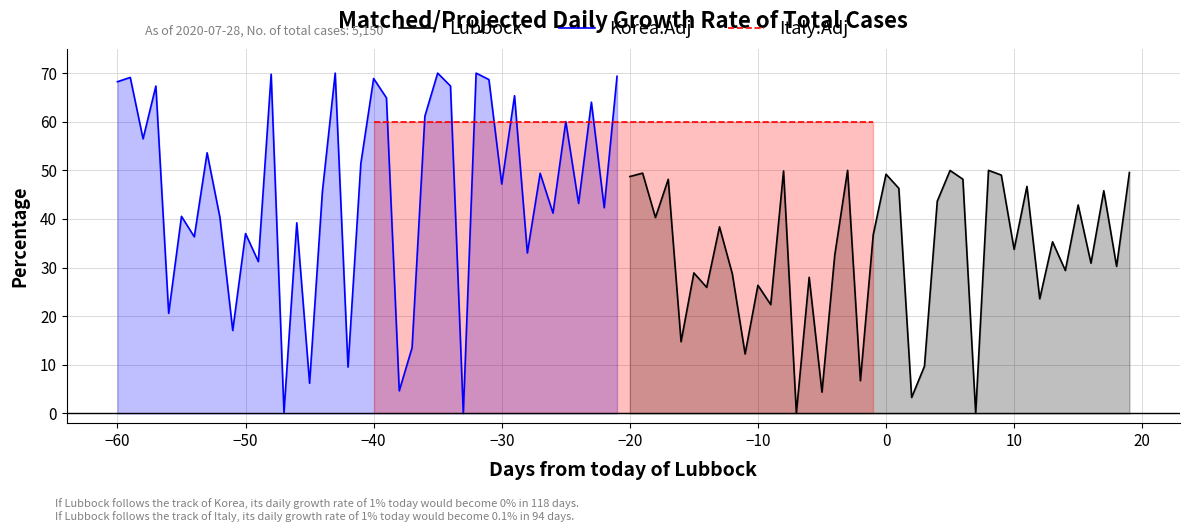

What is the highest value of the Korea.Adj series?

70.0